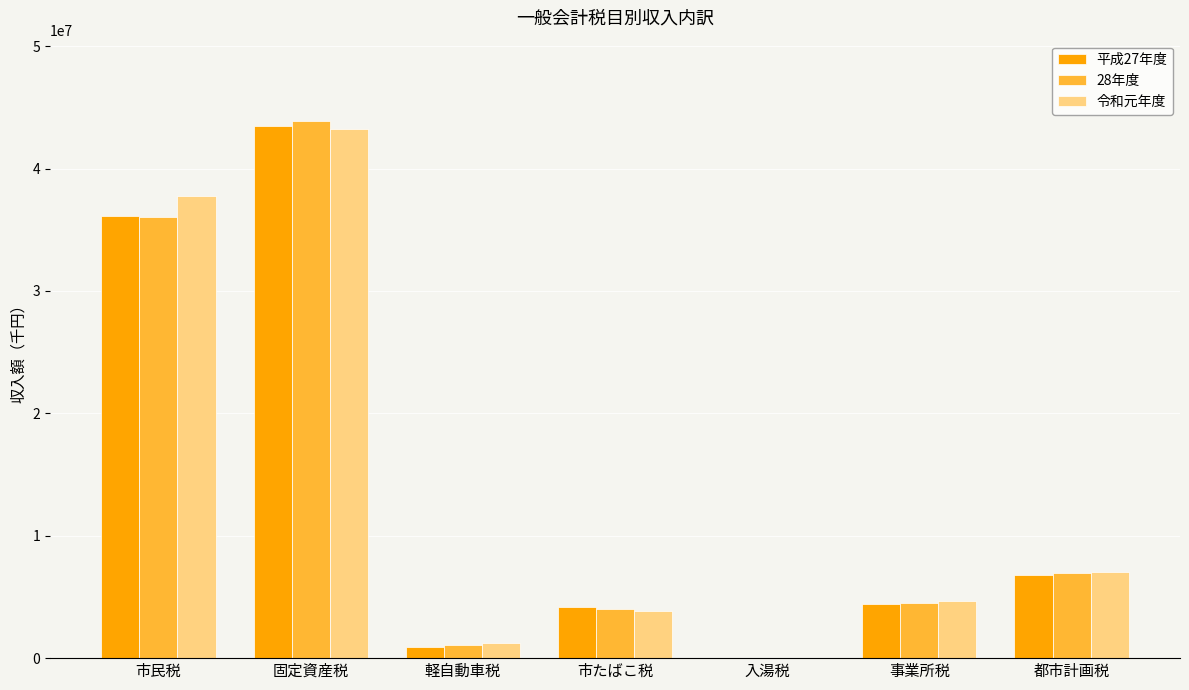

Between 固定資産税 and 事業所税, which series saw the biggest shift?

28年度